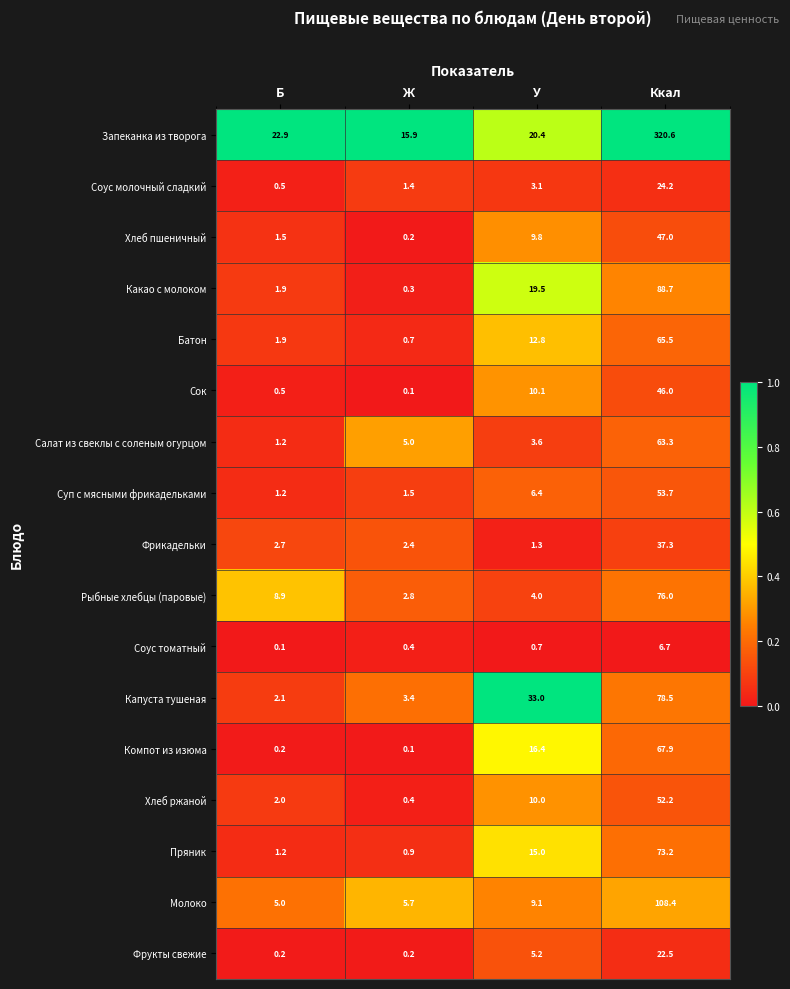

The value of Компот из изюма at У is 9.5. True or false?

False